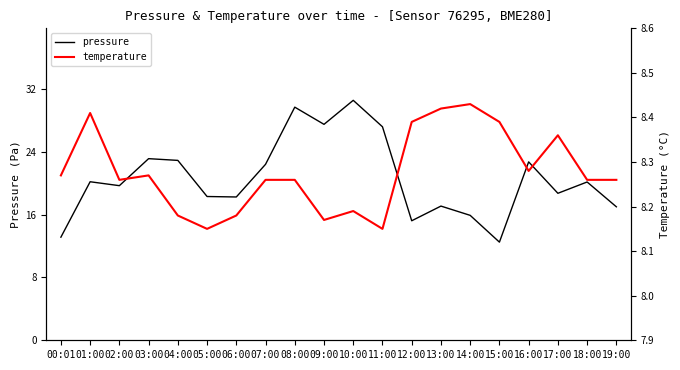

At how many categories does at least one series exceed 27?

4